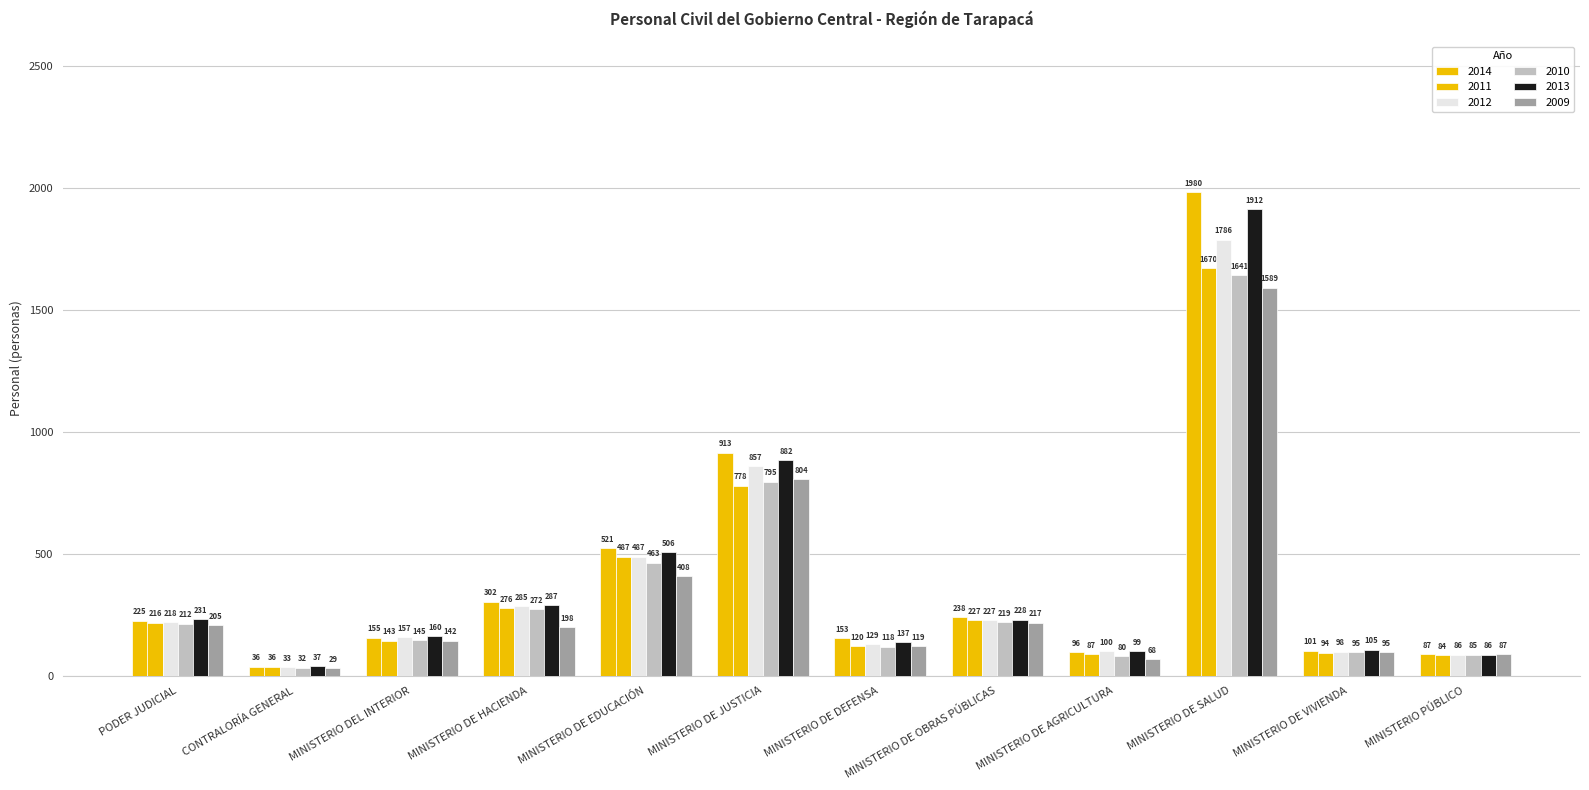

How many data points in 2012 are less than 218?

6